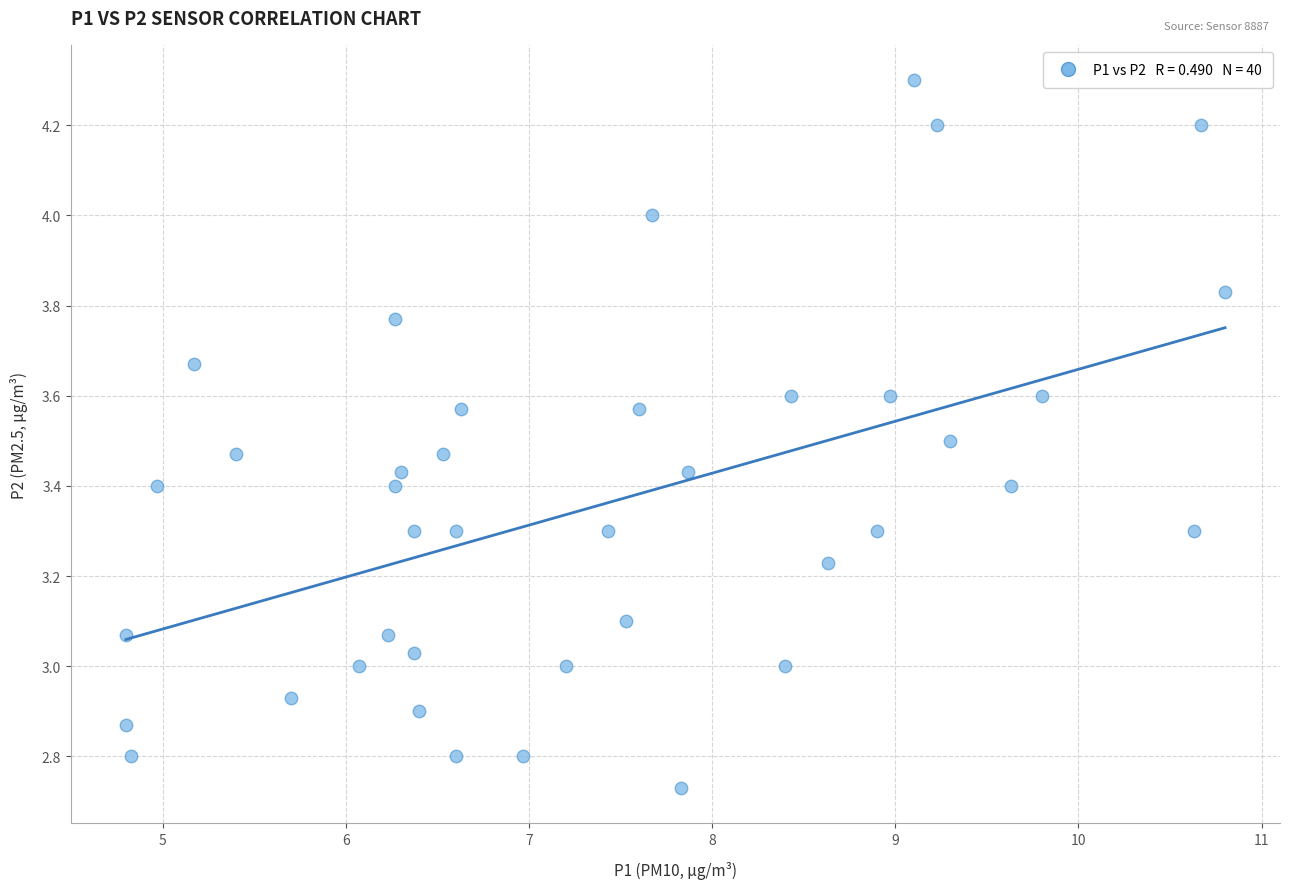

What is the range of Y values (max minus min)?

1.6